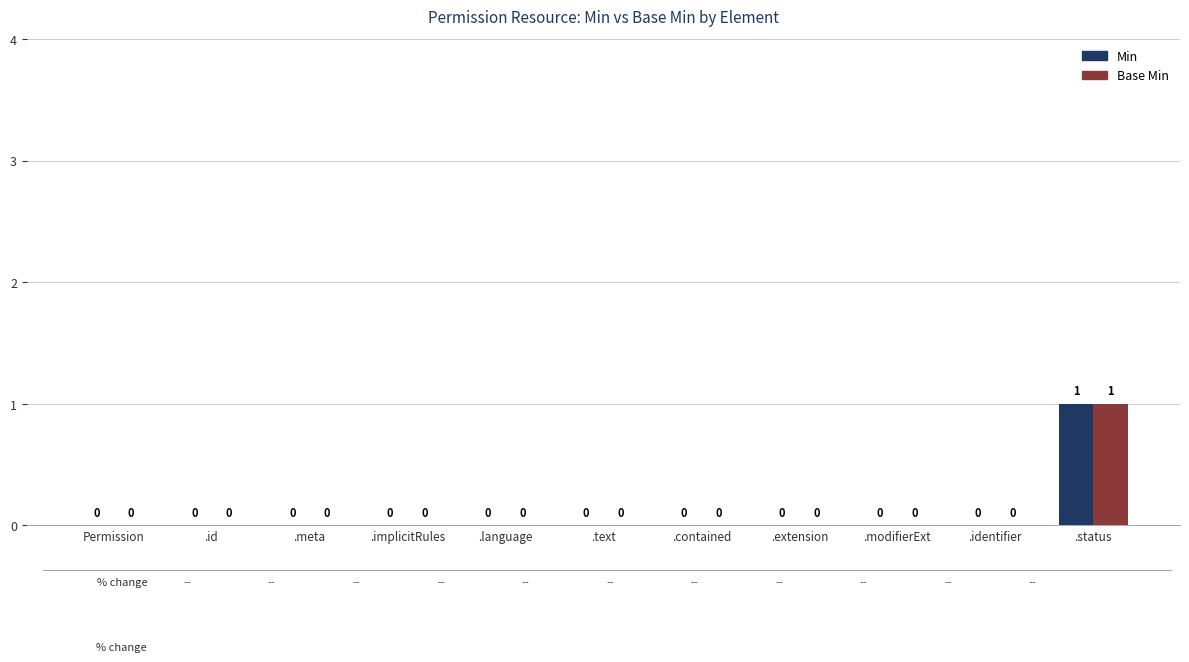

The value of Min at .language is 0. True or false?

True